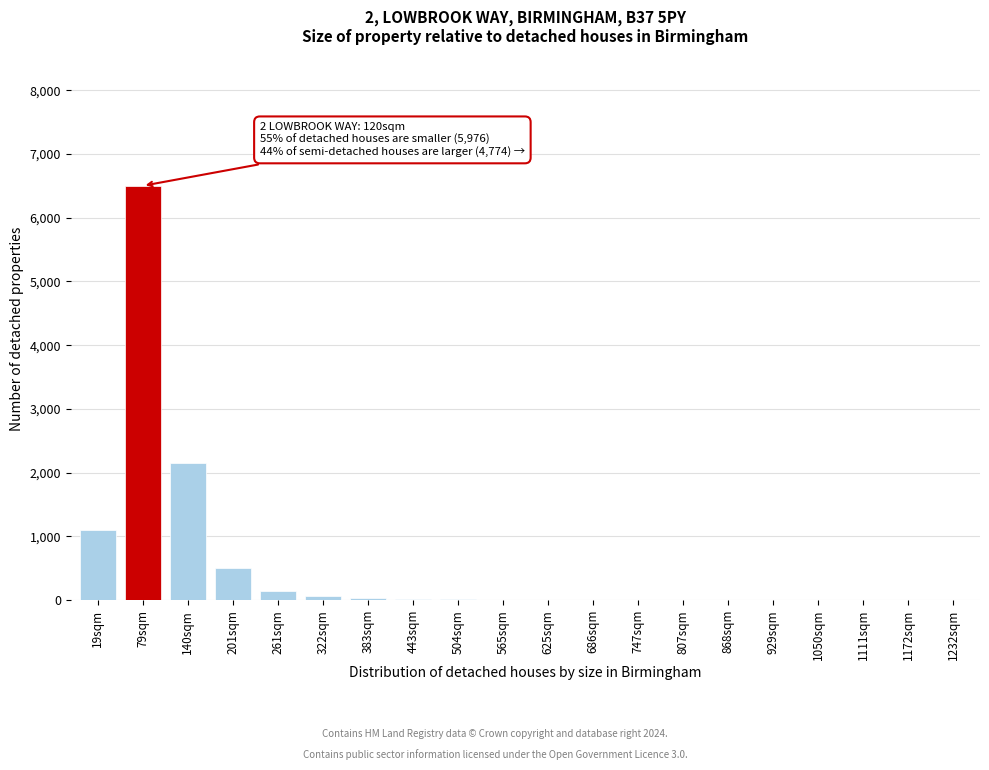

What is the maximum value shown in the chart?

6500